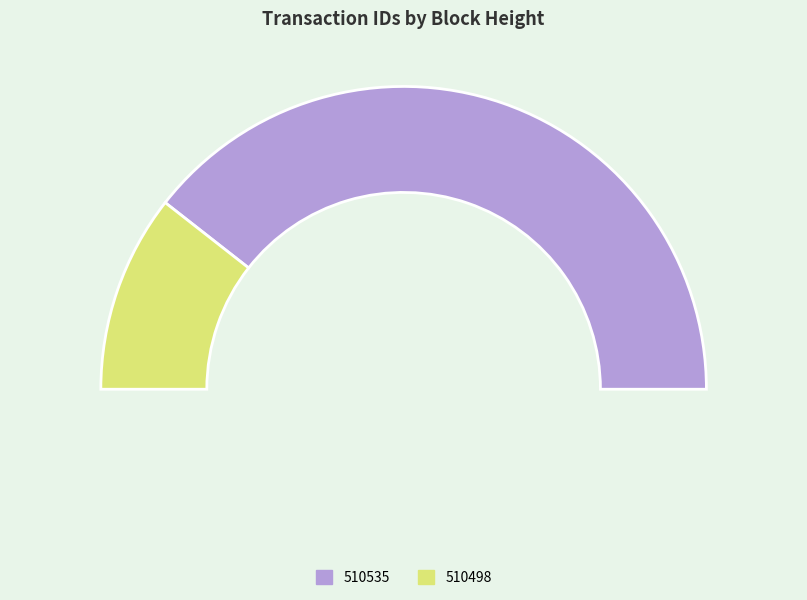

Which slice is the largest?

510535